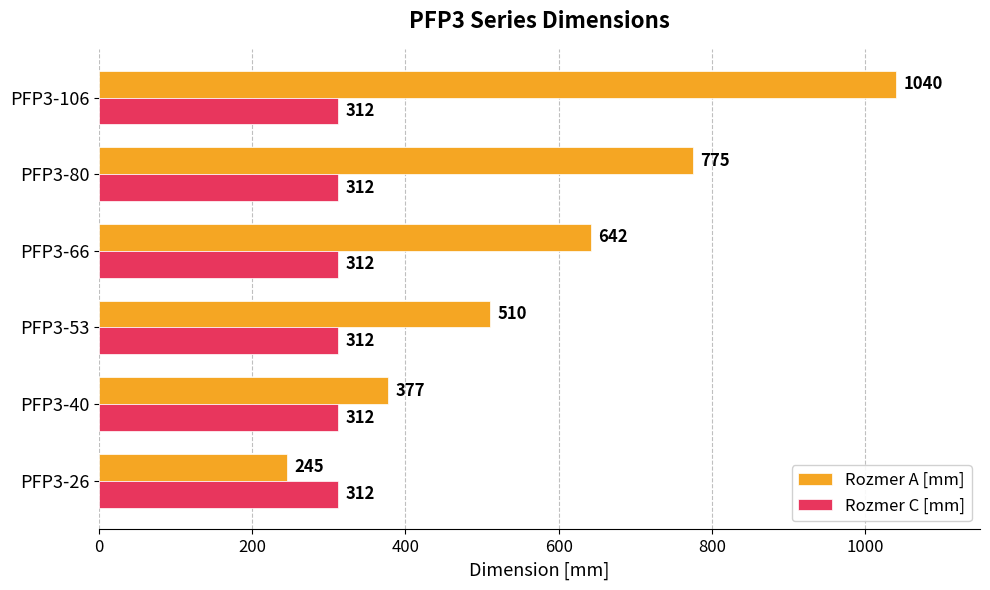

Count the Rozmer A [mm] values in the range 377 to 775.

4